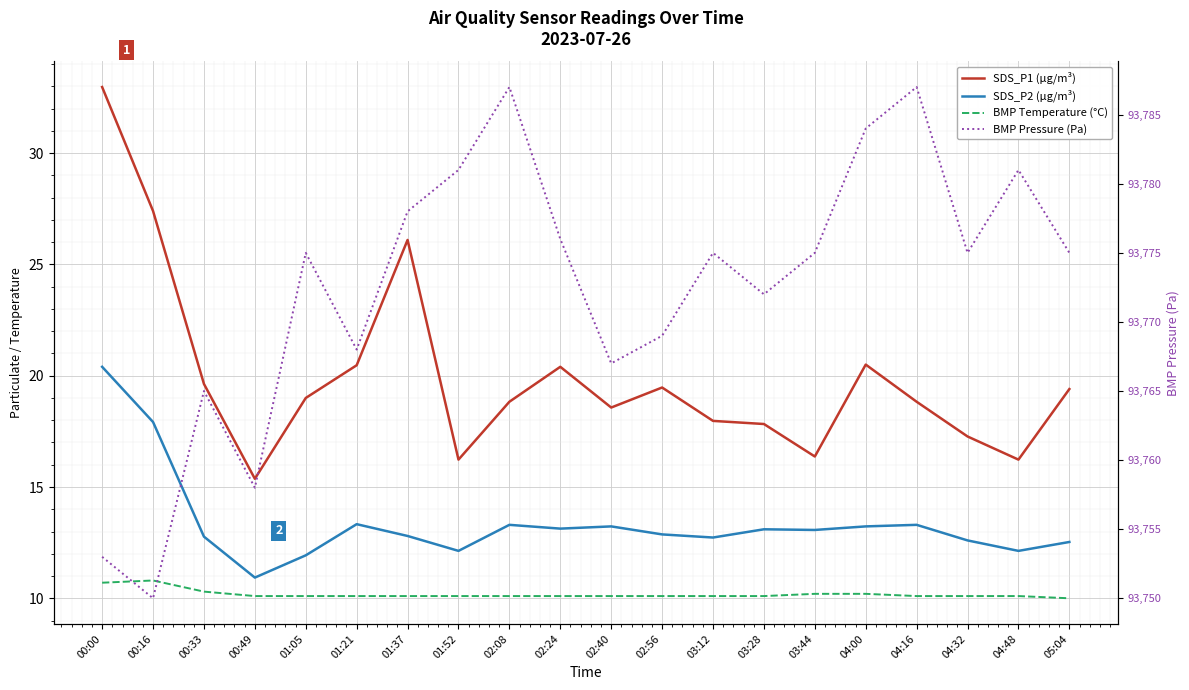

True or false: BMP Temperature (°C) and SDS_P1 (µg/m³) cross at least once.

False